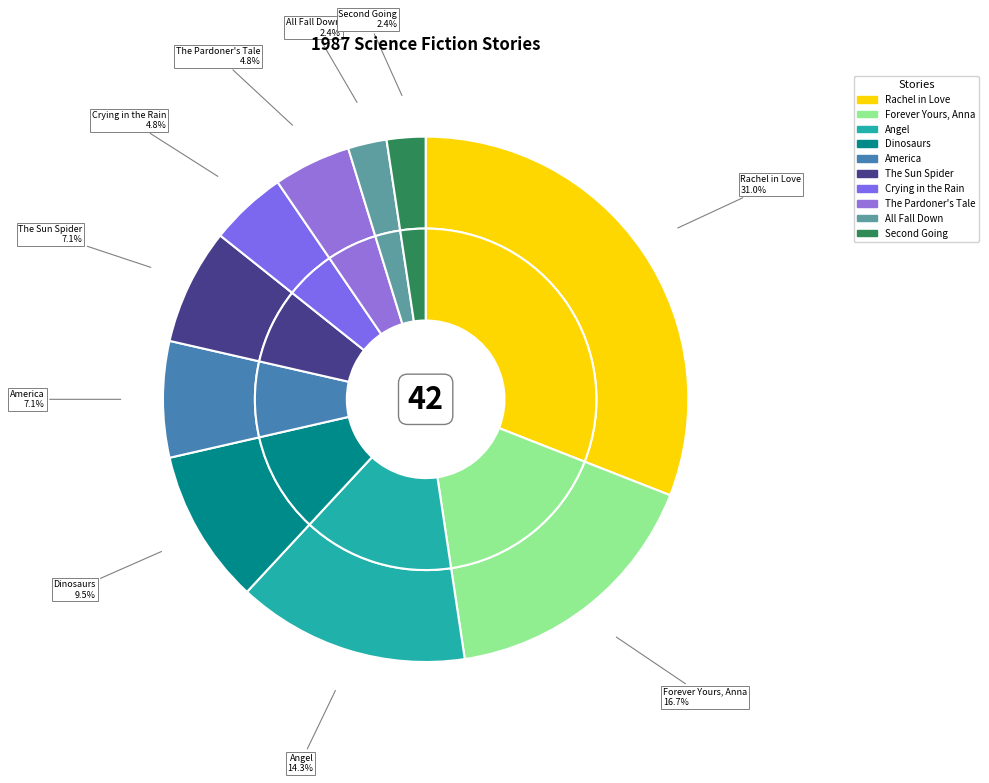

What percentage is NOT represented by Crying in the Rain?

95.2%